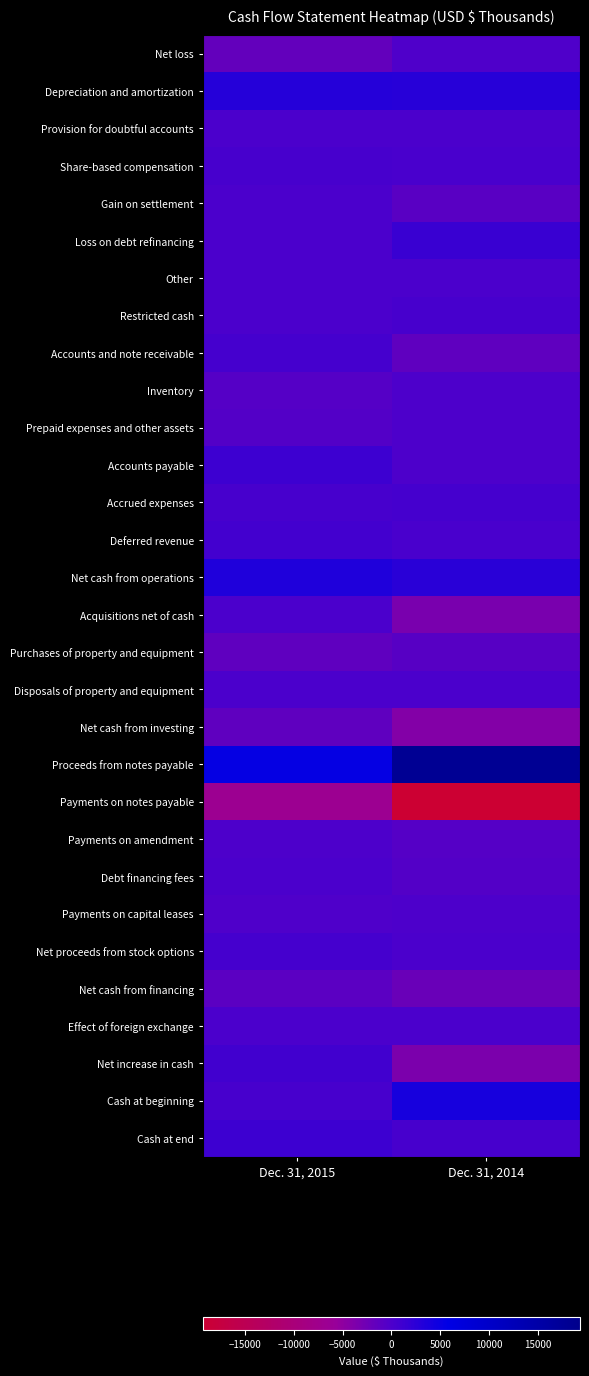

Which series has the largest range (max minus min)?

Proceeds from notes payable